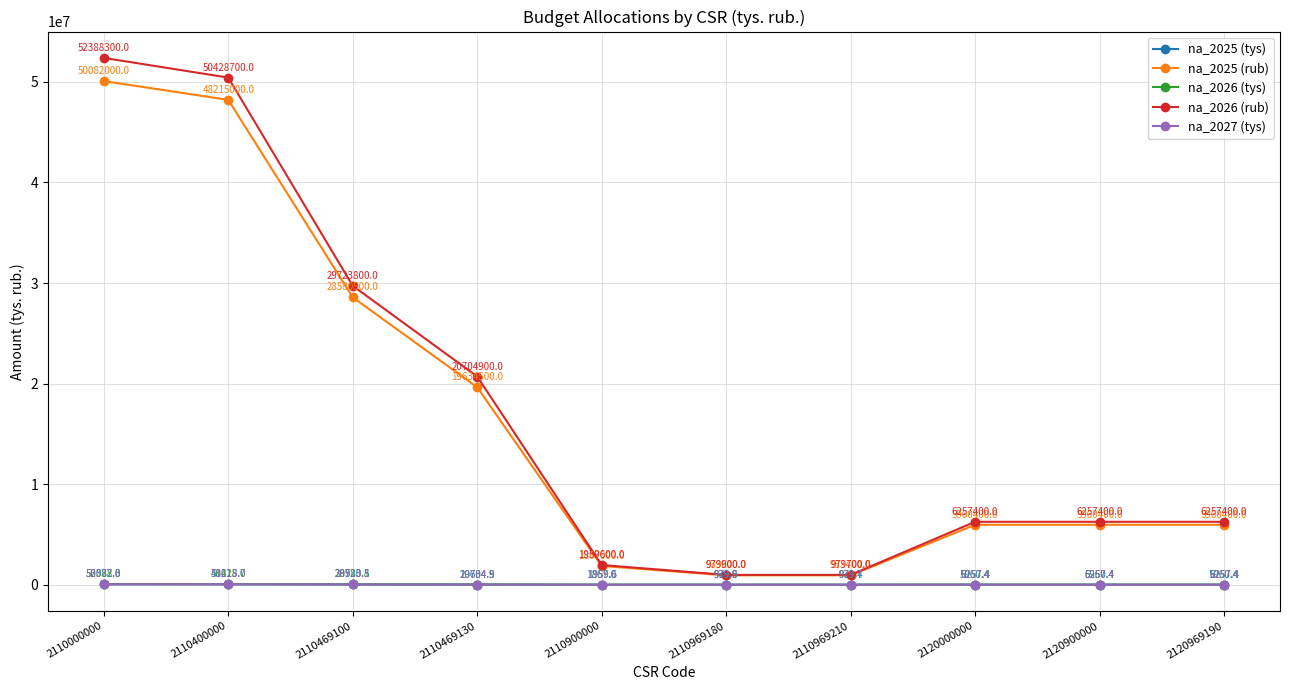

Does the chart have visible grid lines?

Yes